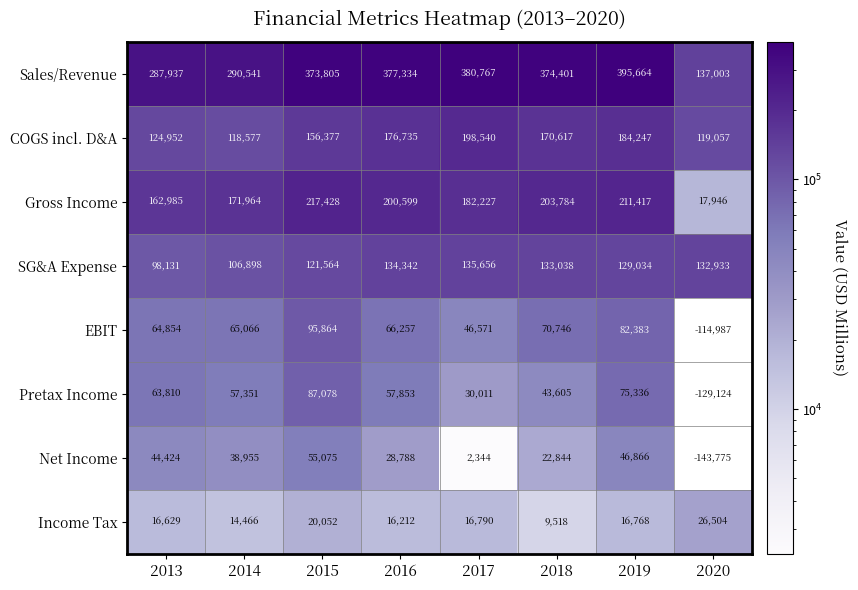

The value of Gross Income at 2015 is 342230.6. True or false?

False